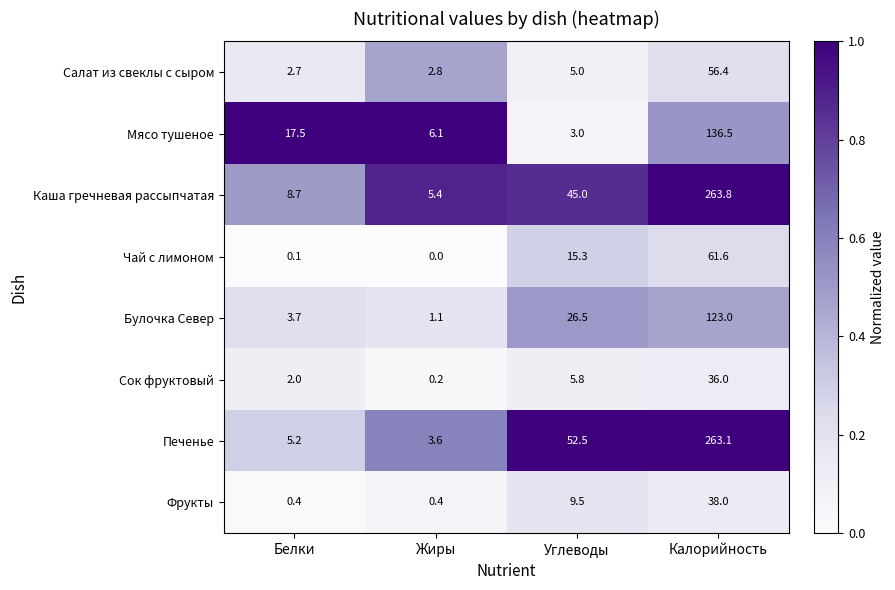

How many series are shown in this chart?

8